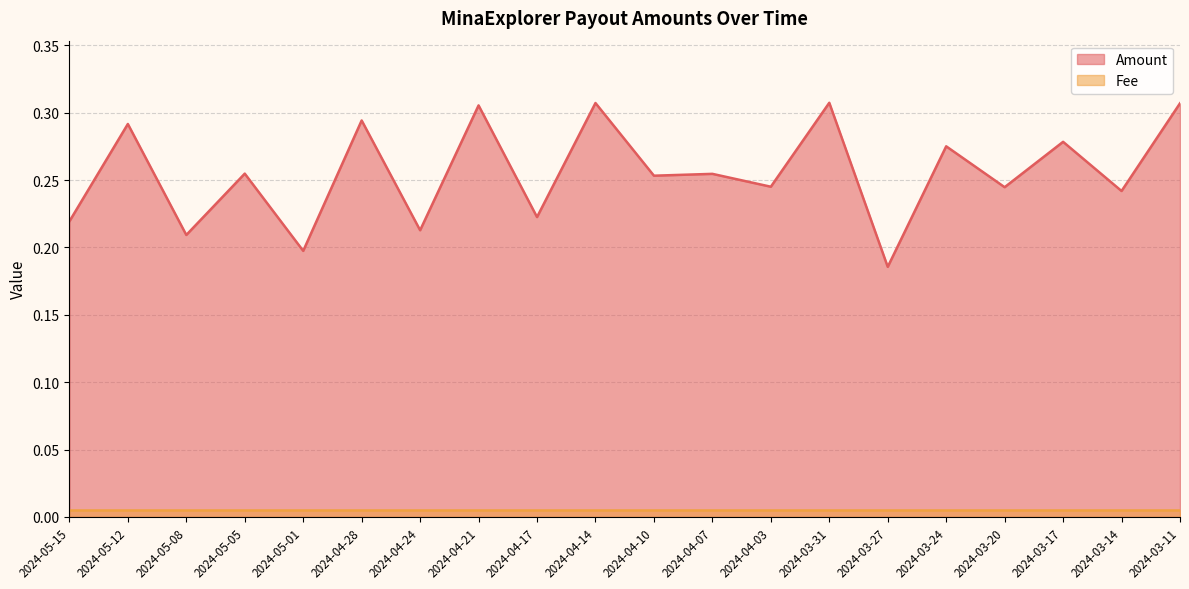

What is the average value?

0.3